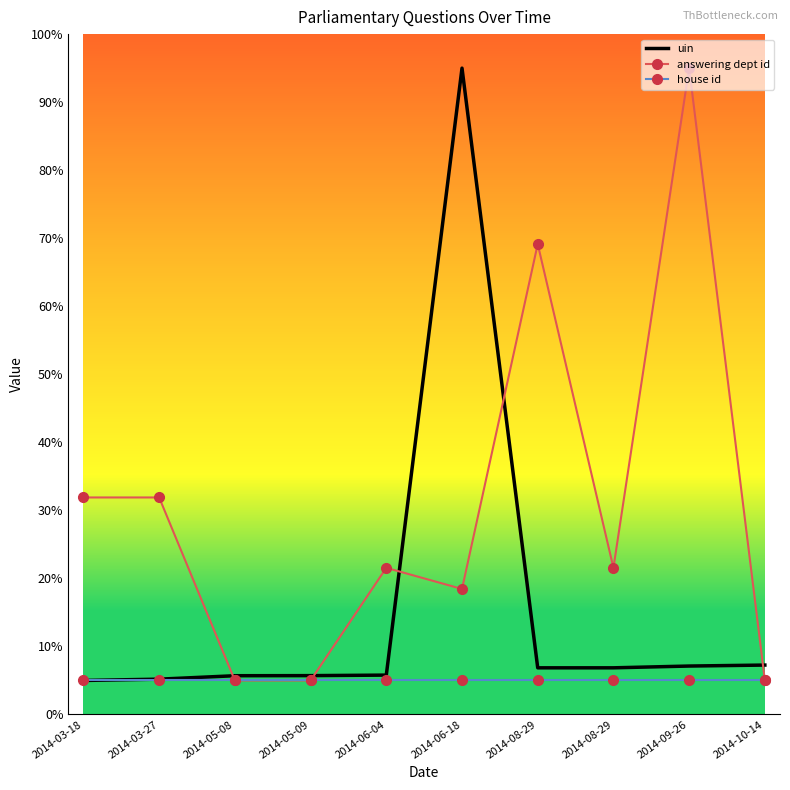

Which series has the largest total across all categories?

answering dept id